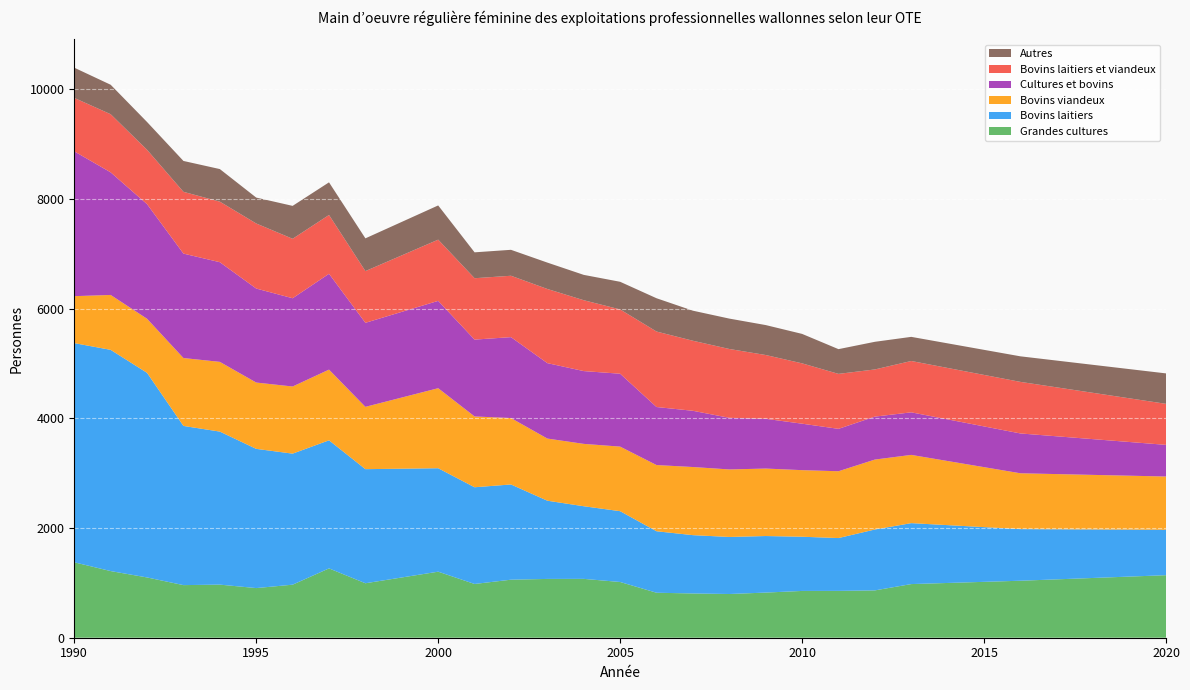

Reading left to right, extract all data points from this chart.

Grandes cultures: 1375	1215	1099	959	968	905	967	1264	993	1204	980	1058	1072	1073	1016	820	807	797	823	853	854	863	978	1039	1140
Bovins laitiers: 3996	4033	3730	2902	2790	2538	2389	2335	2080	1886	1763	1736	1426	1324	1291	1121	1063	1040	1031	988	963	1110	1111	941	828
Bovins viandeux: 856	1001	986	1238	1271	1209	1224	1289	1136	1459	1291	1211	1133	1137	1177	1207	1242	1231	1230	1214	1218	1275	1244	1018	971
Cultures et bovins: 2640	2235	2089	1904	1817	1714	1609	1747	1532	1592	1401	1475	1375	1327	1329	1058	1025	941	907	847	773	783	776	726	577
Bovins laitiers et viandeux: 974	1060	991	1126	1104	1186	1084	1072	943	1116	1119	1119	1352	1292	1172	1376	1277	1255	1163	1100	1002	860	936	940	748
Autres: 551	537	507	563	594	472	600	595	597	624	472	473	481	462	504	607	548	554	546	537	451	504	440	466	555